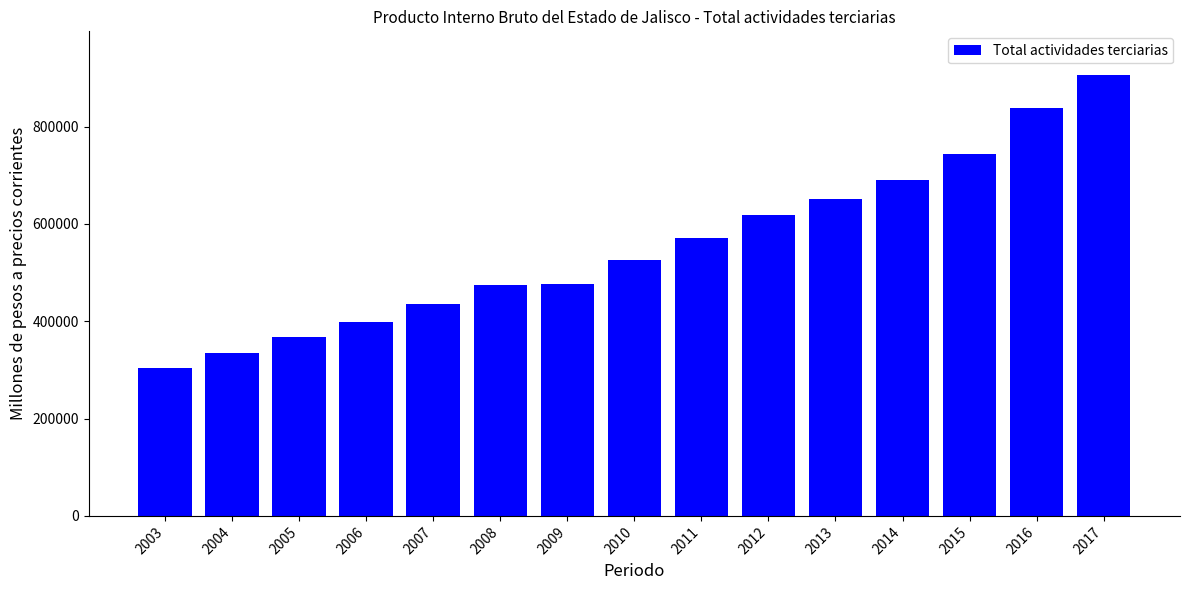

Does the chart contain stacked bars?

No